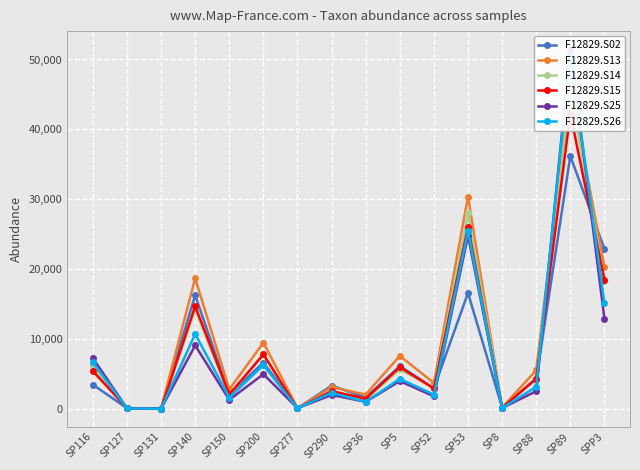

What is the sum of all F12829.S15 values?

134081